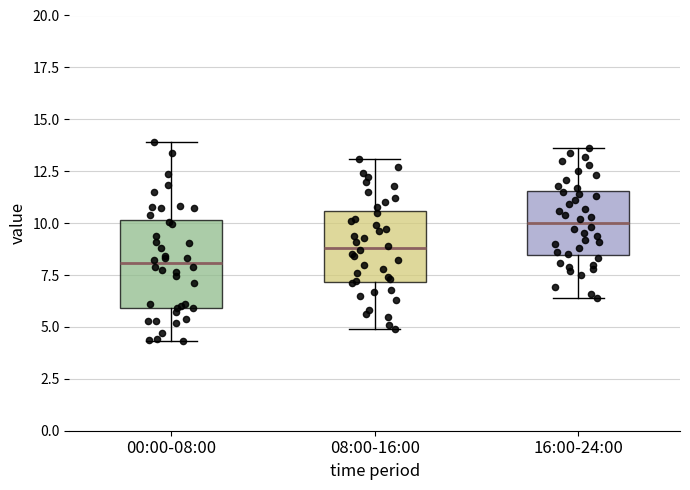

Which box has the lowest median line?

00:00-08:00